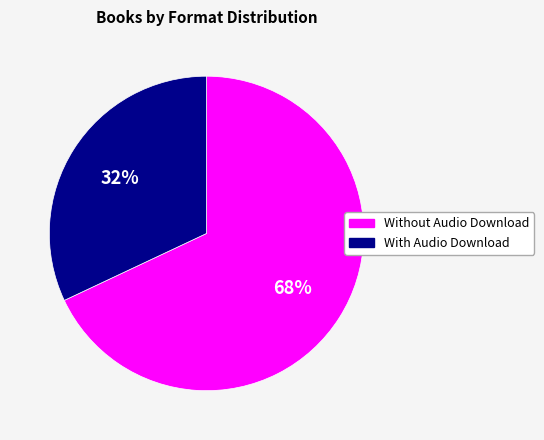

Is there a majority slice in this chart?

Yes